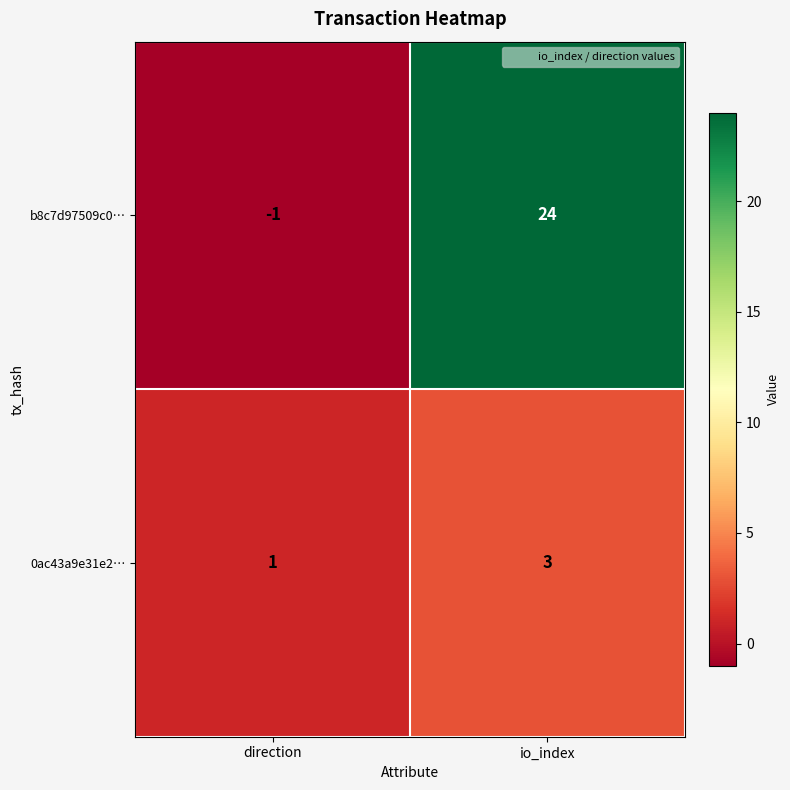

Which label corresponds to the smallest value in the chart?

direction